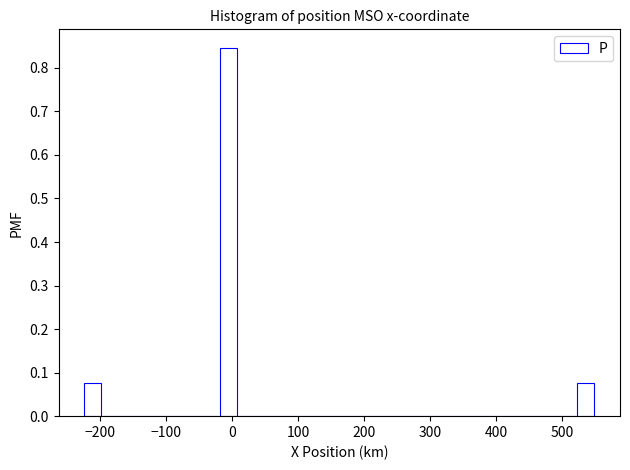

Read against the x-axis, roughly where is the centre of the tallest bar?

-10